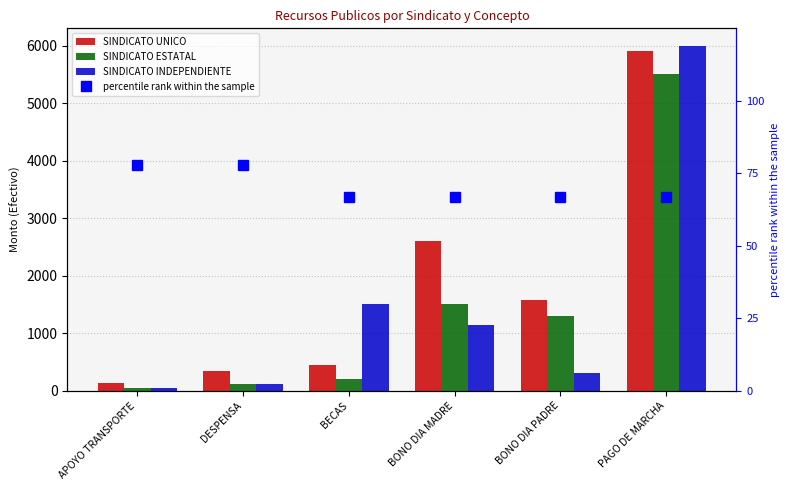

What is the difference between the highest and lowest values at DESPENSA?

262.2